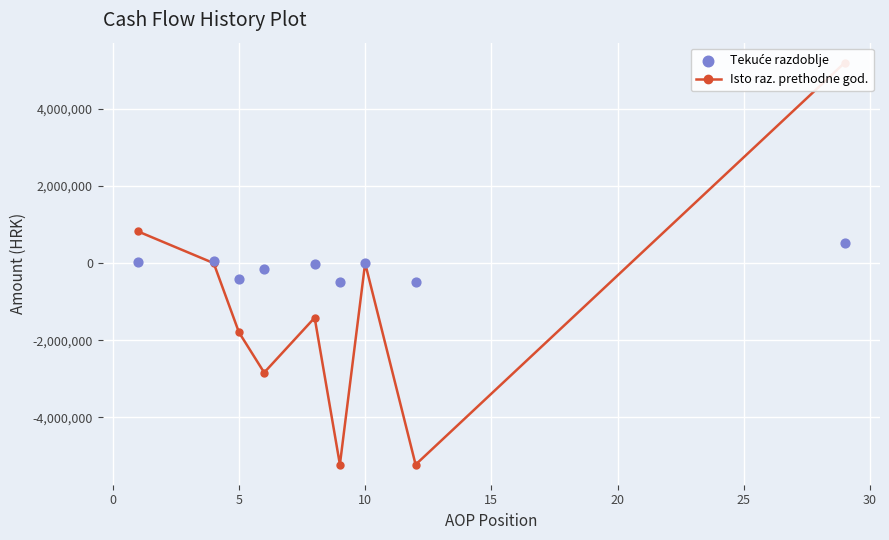

Is the value of Tekuće razdoblje at 10 greater than the value of Isto raz. prethodne god. at −5?

No